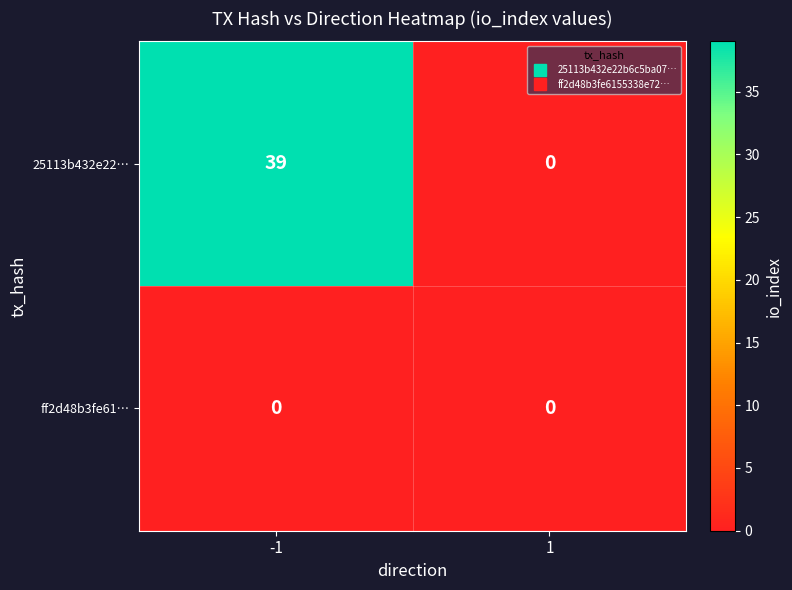

Which series changed the most between -1 and 1?

25113b432e22…